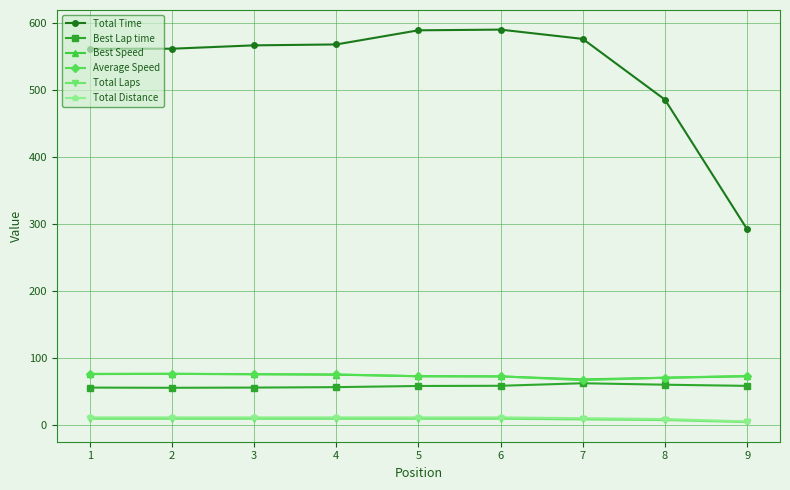

At how many categories does at least one series exceed 83?

9